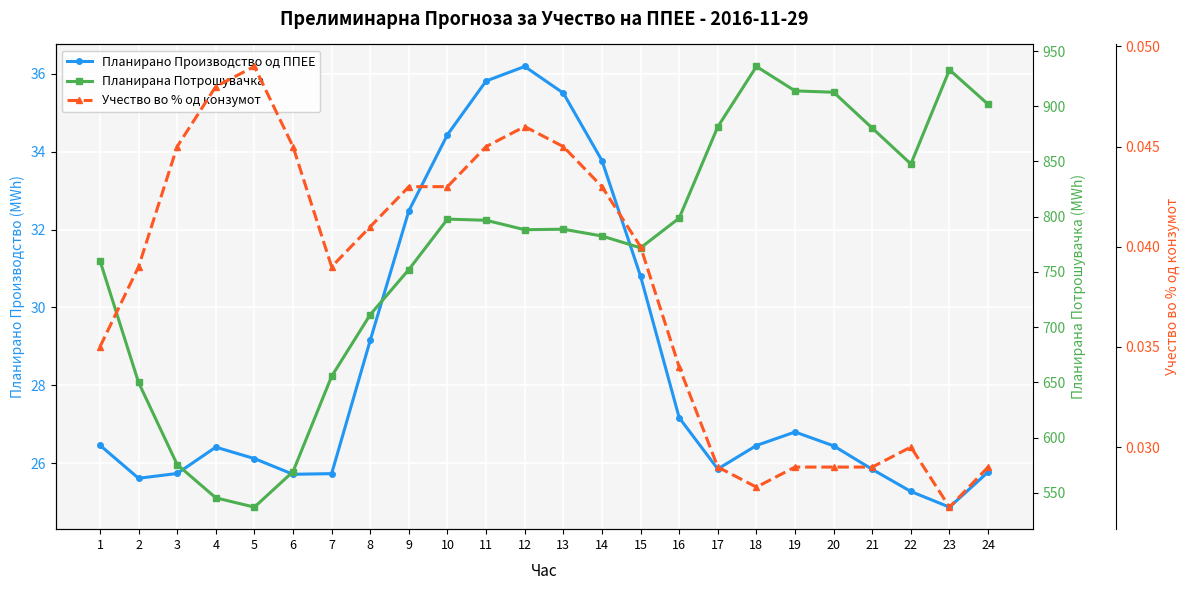

True or false: Планирана Потрошувачка has more than 2 interior local peaks.

True